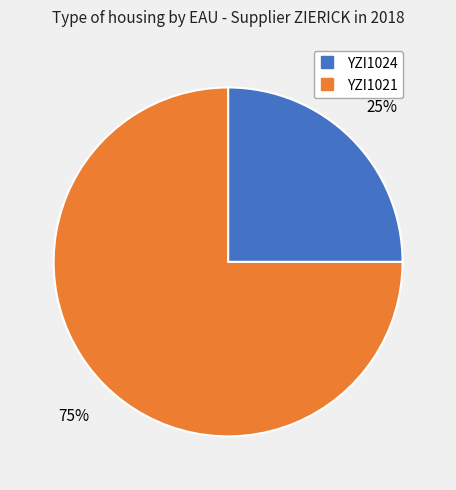

Count the number of slices in the pie.

2